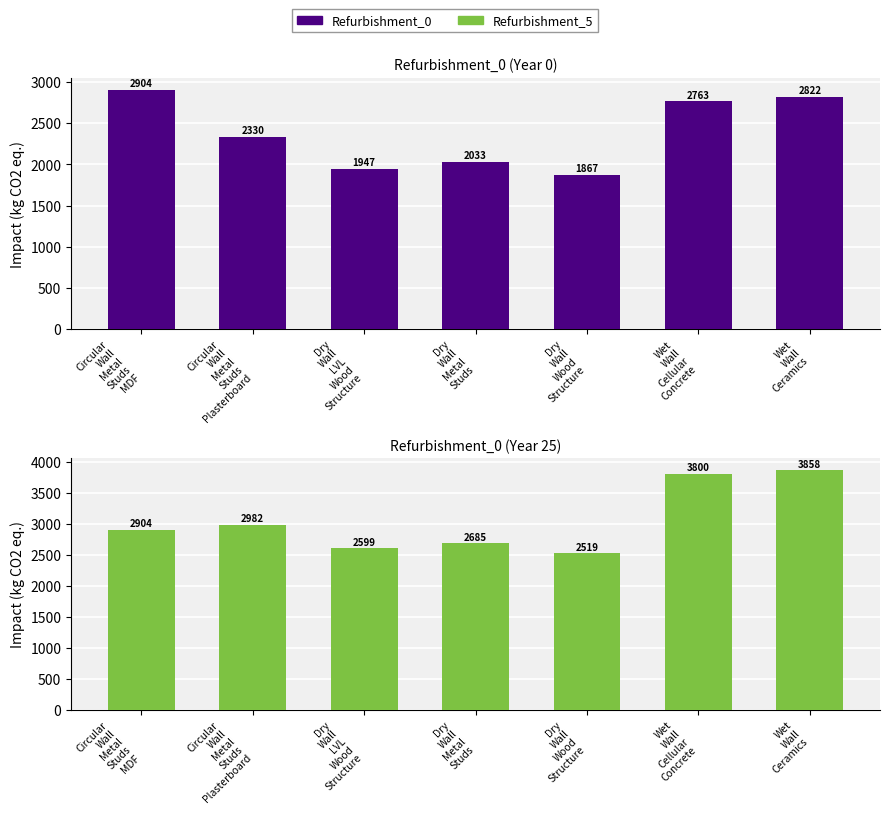

The value of Refurbishment_0 at Dry
Wall
LVL
Wood
Structure is 3070.6. True or false?

False